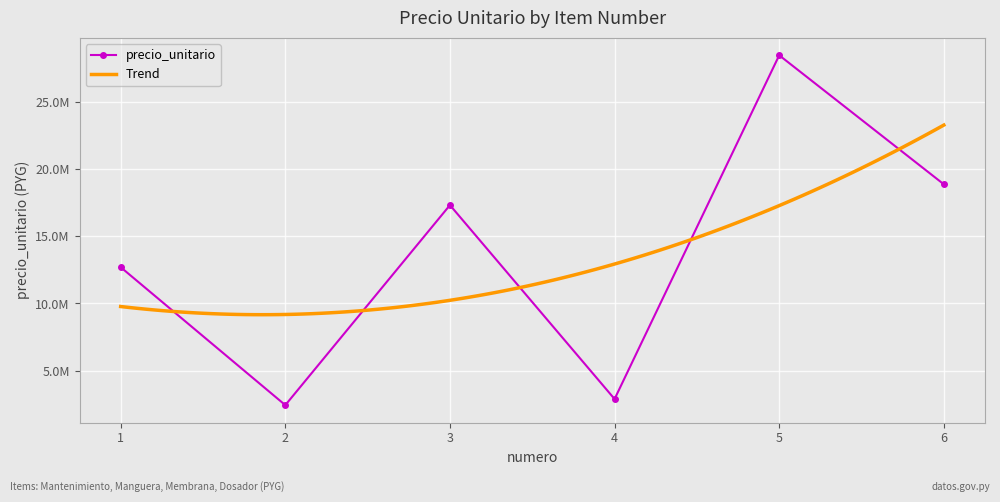

What is the value of the 4th point from the left?

2894760